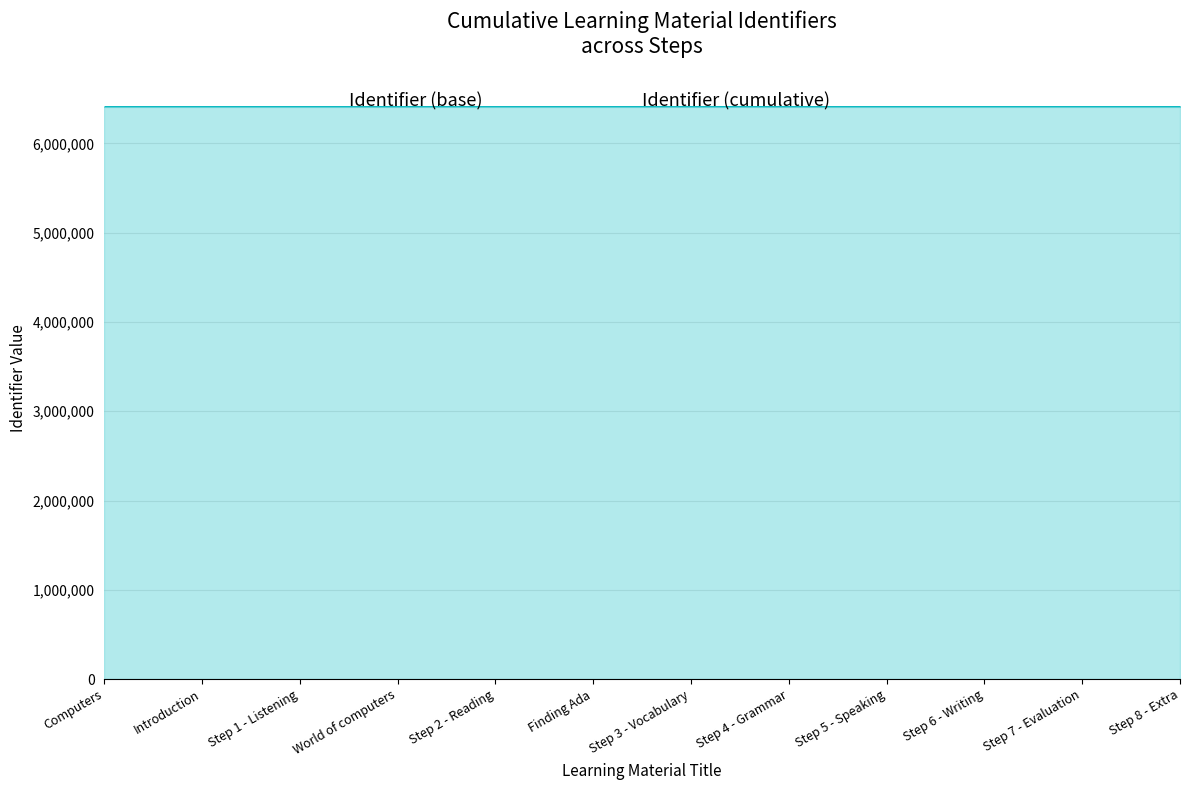

What position from the right is Step 2 - Reading?

8